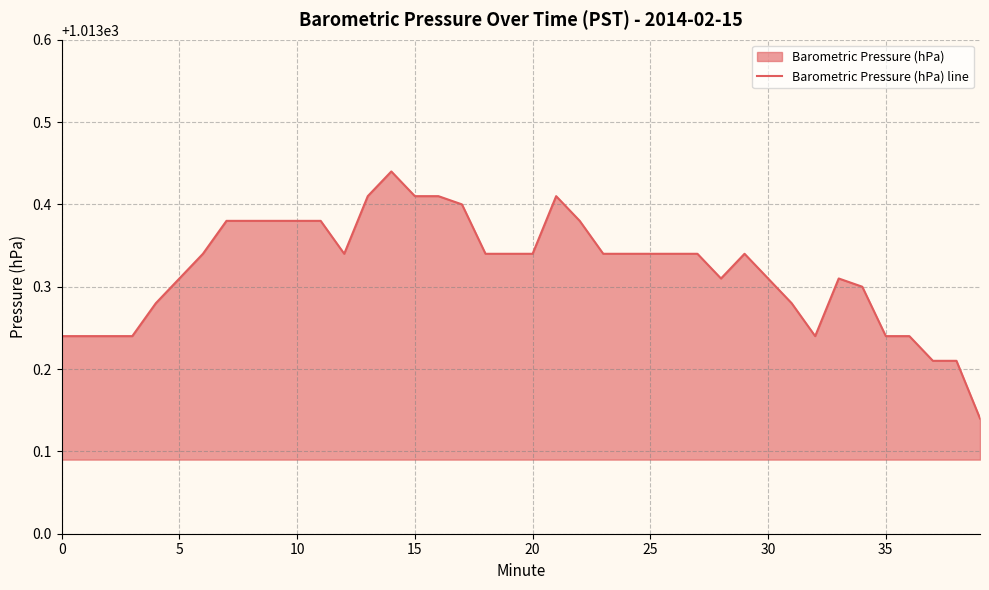

What is the minimum value shown in the chart?

1013.1